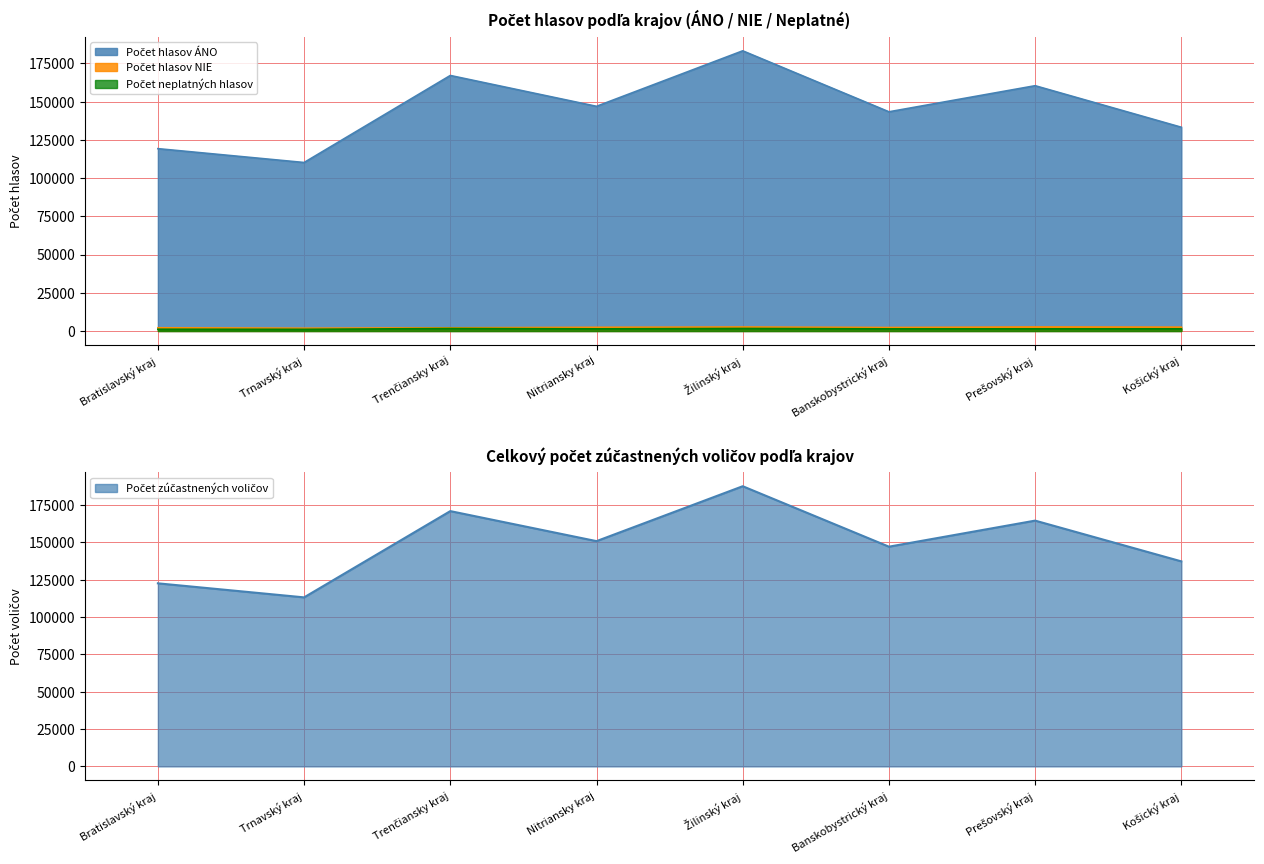

How many values in the Počet hlasov ÁNO series exceed 146910?

3